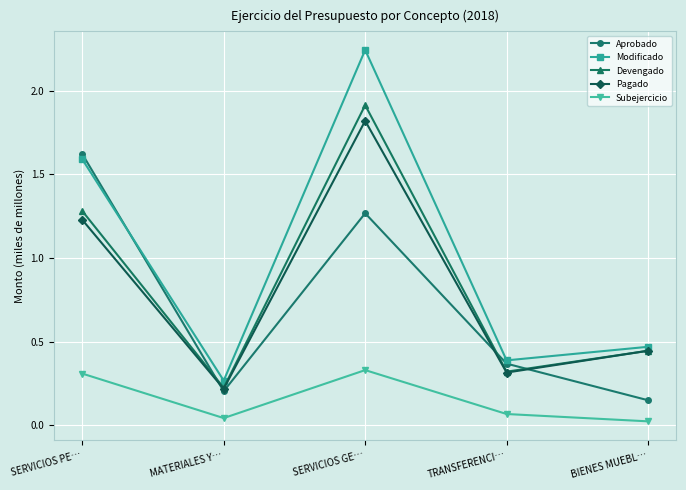

How many lines are shown in the chart?

5